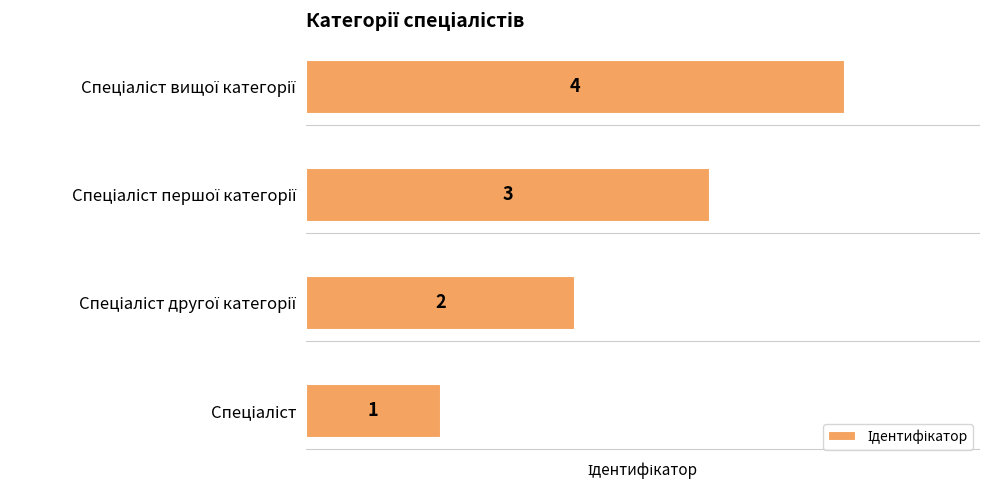

What is the maximum value shown in the chart?

4